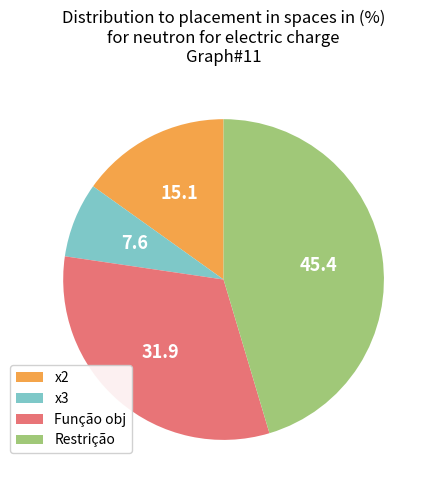

Is the sum of x2 and Função obj greater than half?

No